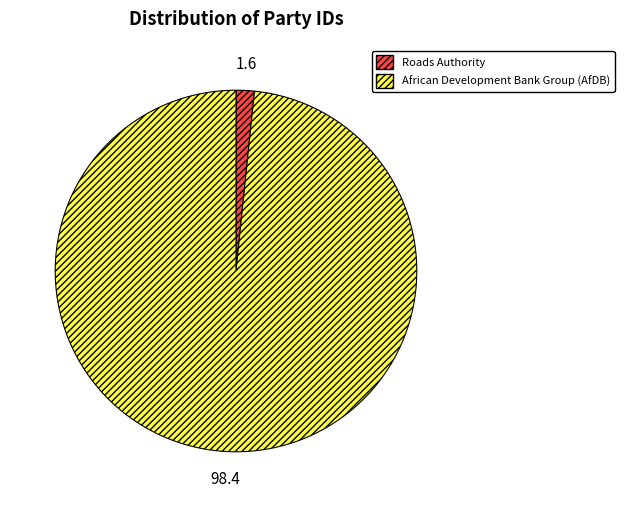

How many slices are in this pie chart?

2